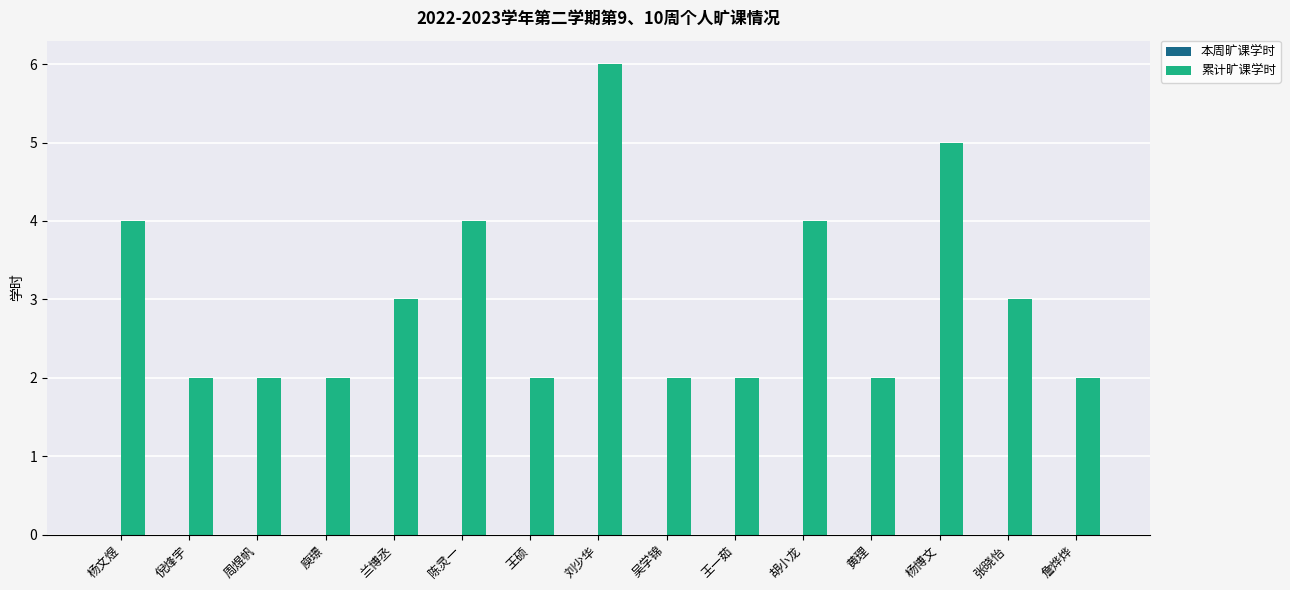

What is the maximum value shown in the chart?

6